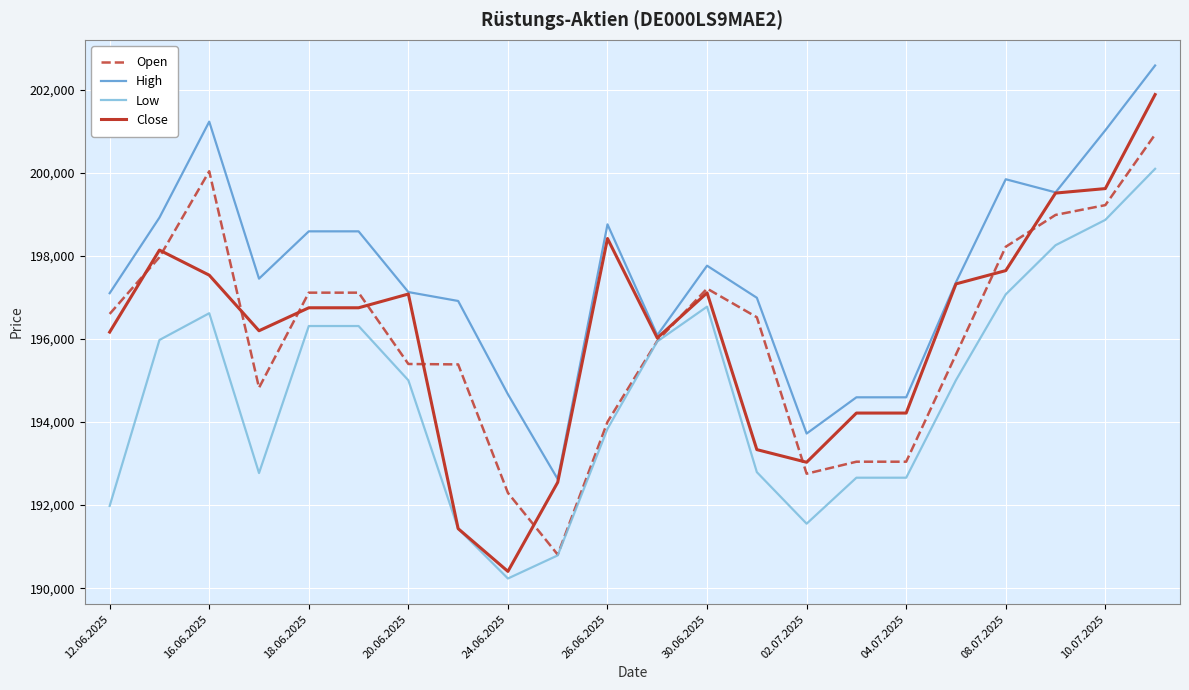

List the series in order of their peak value, lowest first.

Low, Open, Close, High